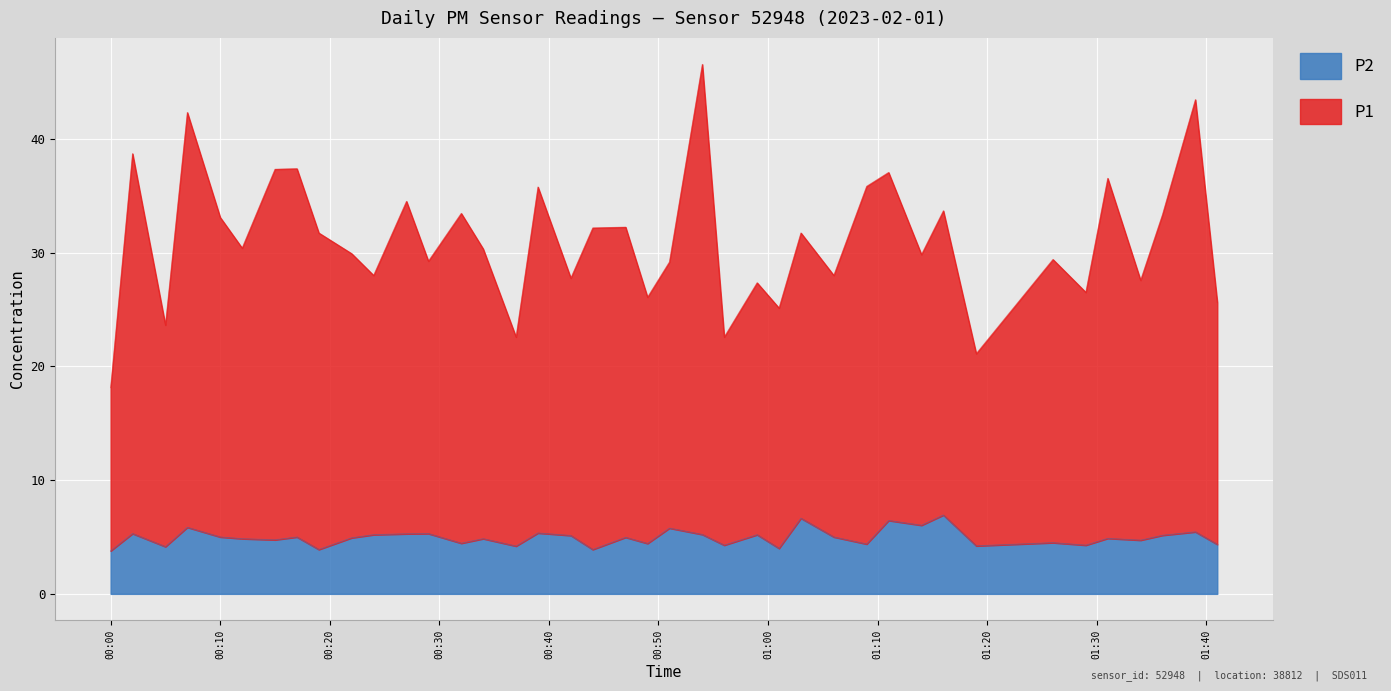

How many lines are shown in the chart?

2